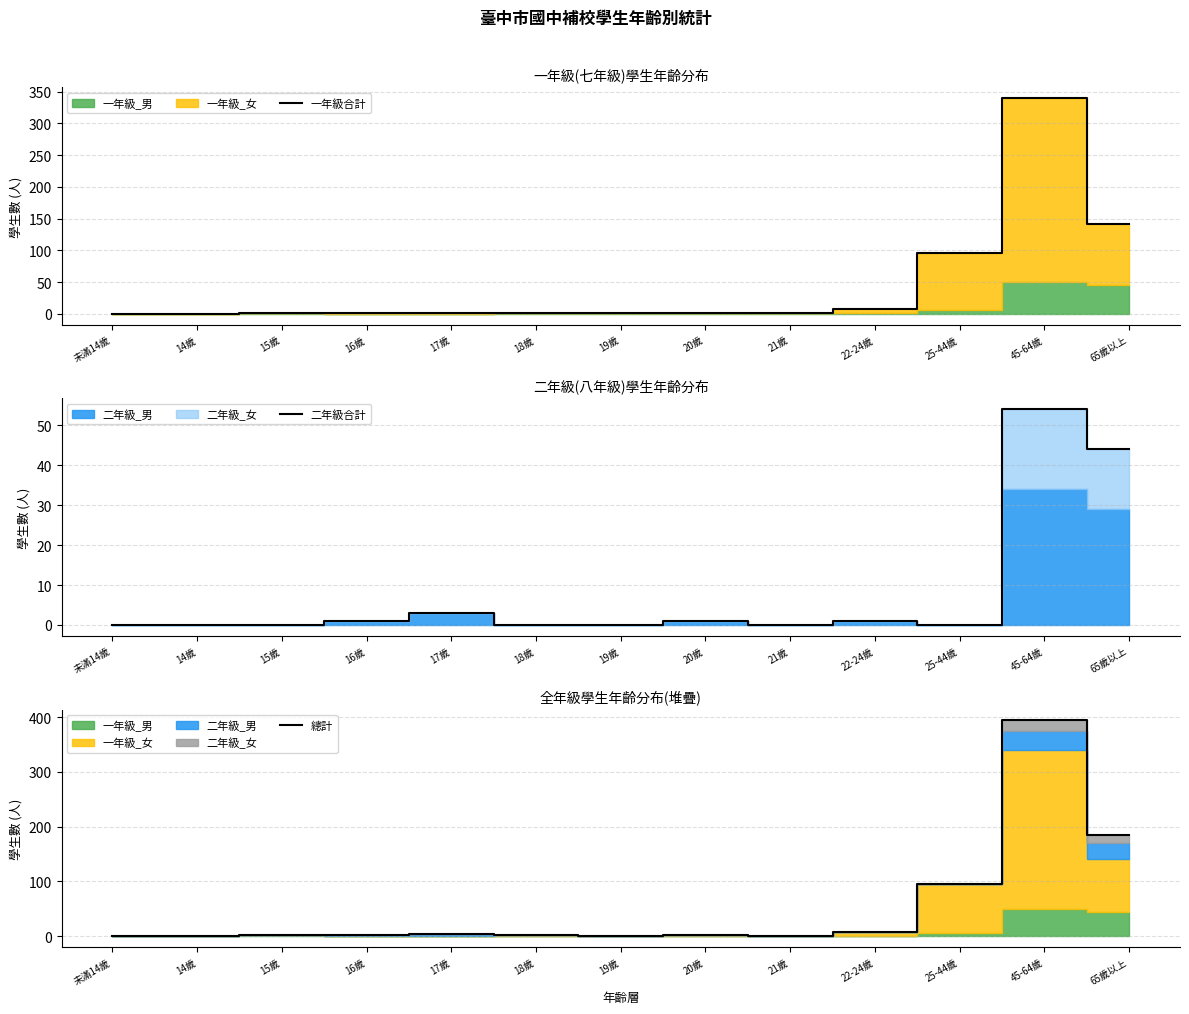

Is the value of 二年級合計 at 19歲 greater than the value of 一年級合計 at 15歲?

No